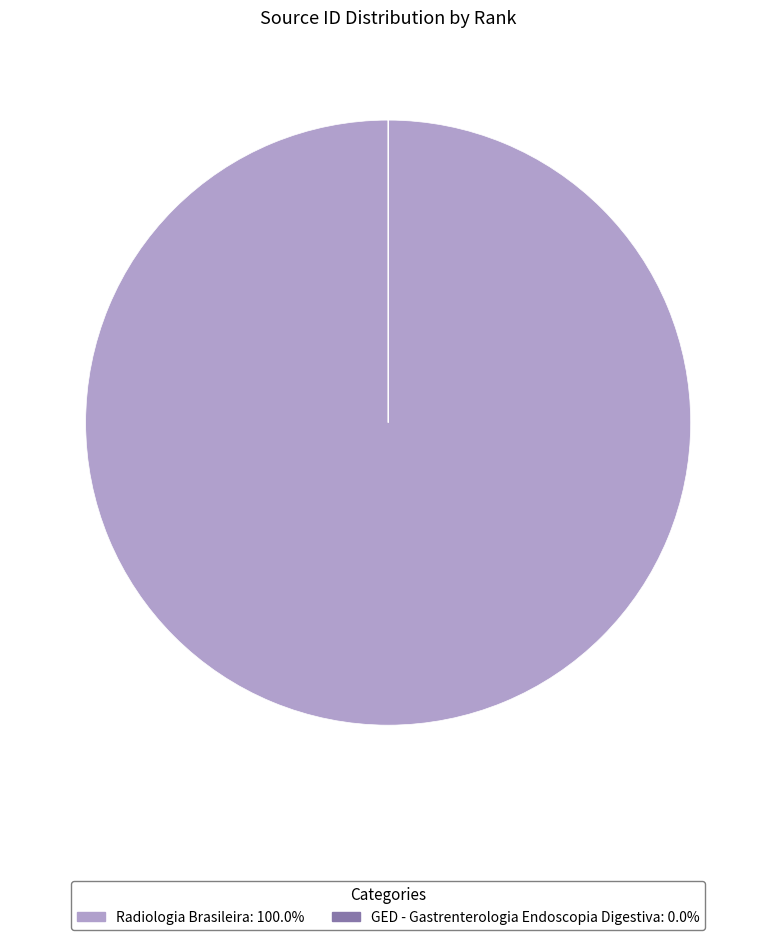

Does Radiologia Brasileira: 100.0% represent more than half of the total?

Yes